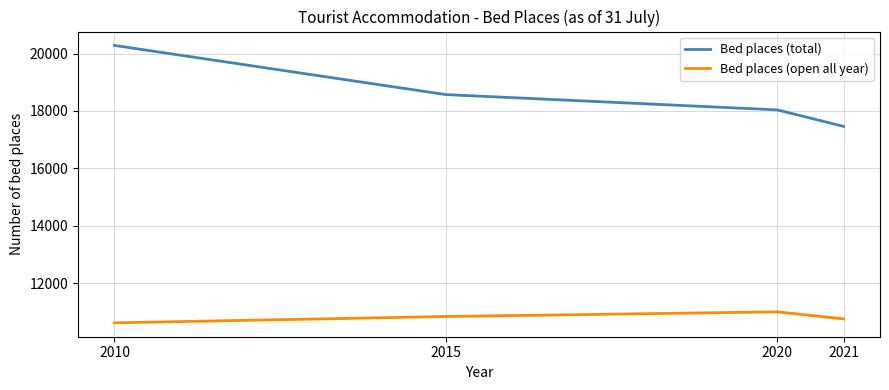

Which series has the widest spread of values?

Bed places (total)